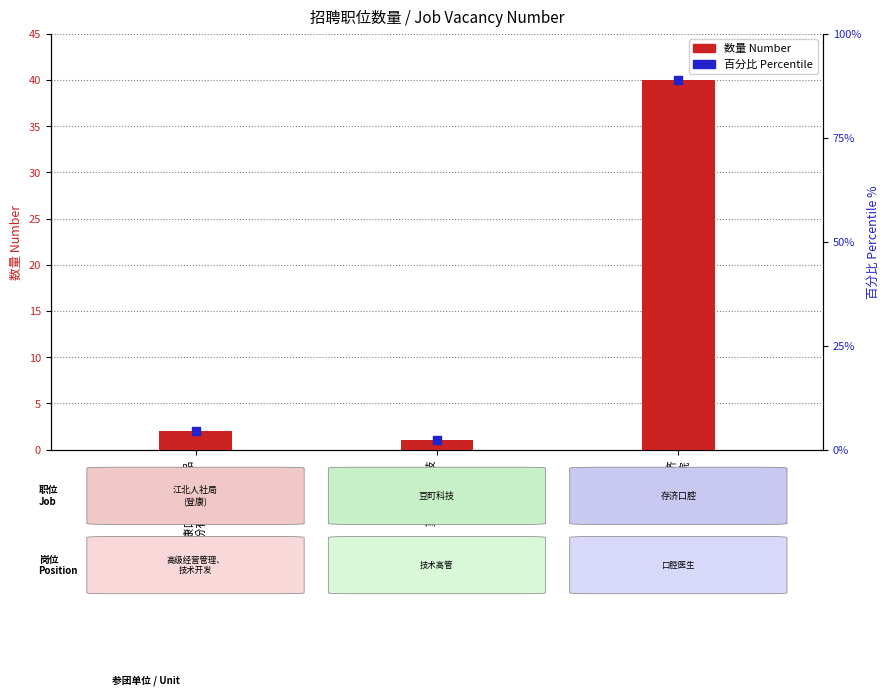

Is the value of 百分比 Percentile at 重庆存济
口腔医院 greater than the value of 数量 Number at 重庆豆町科技
有限公司?

Yes